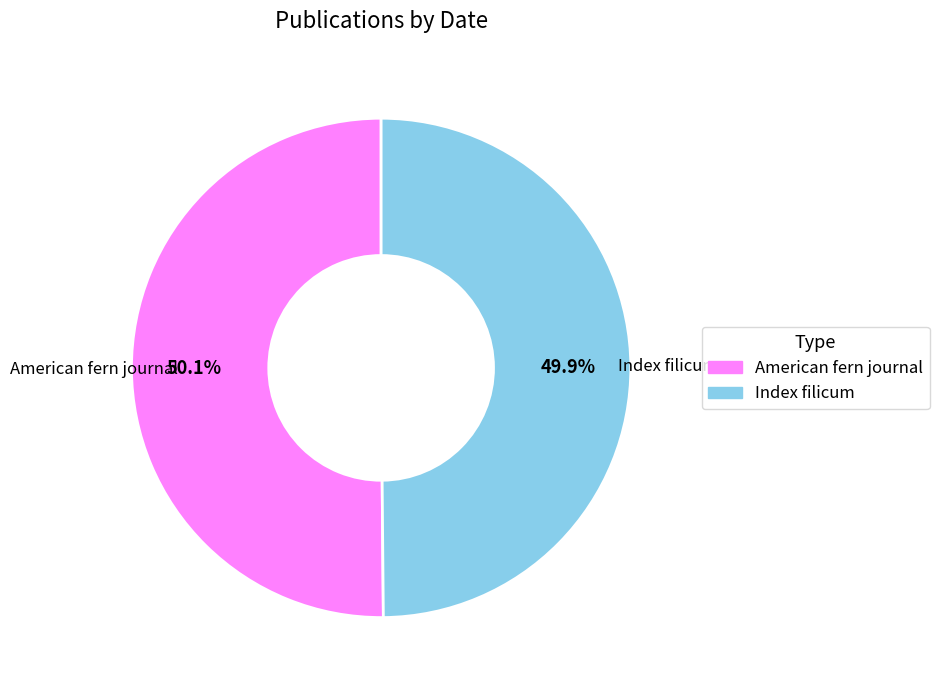

To the nearest percent, what percentage of the pie is American fern journal?

50%